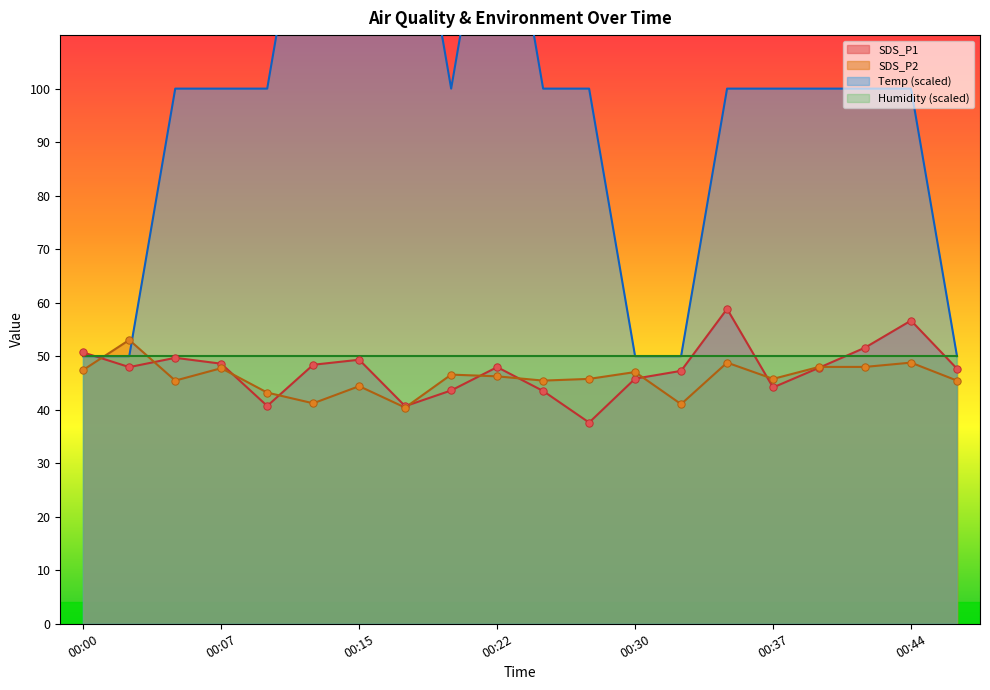

What is the highest value of the SDS_P1 series?

58.8